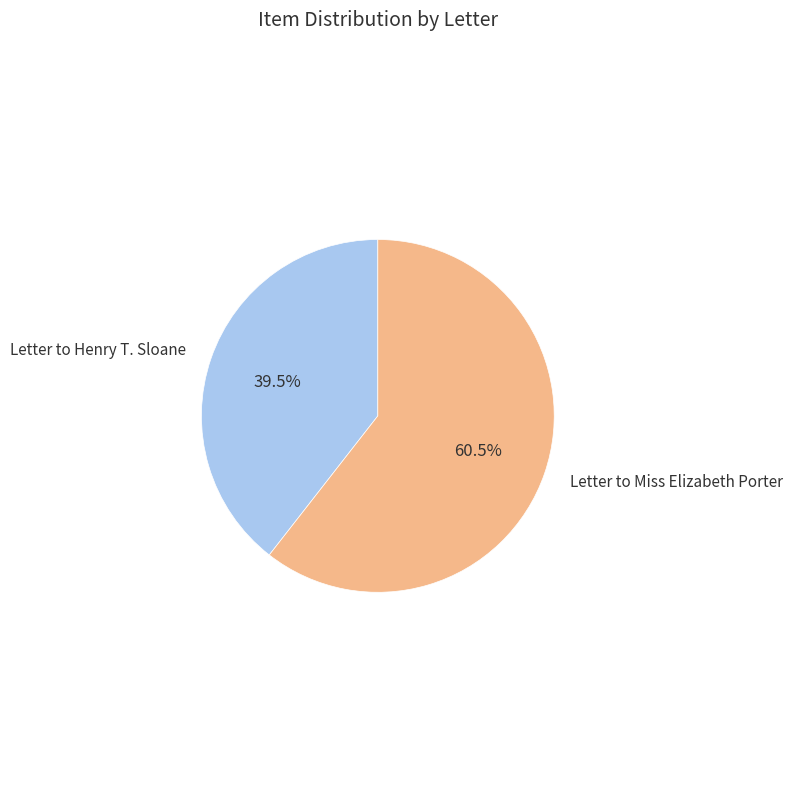

Which slice is the smallest?

Letter to Henry T. Sloane